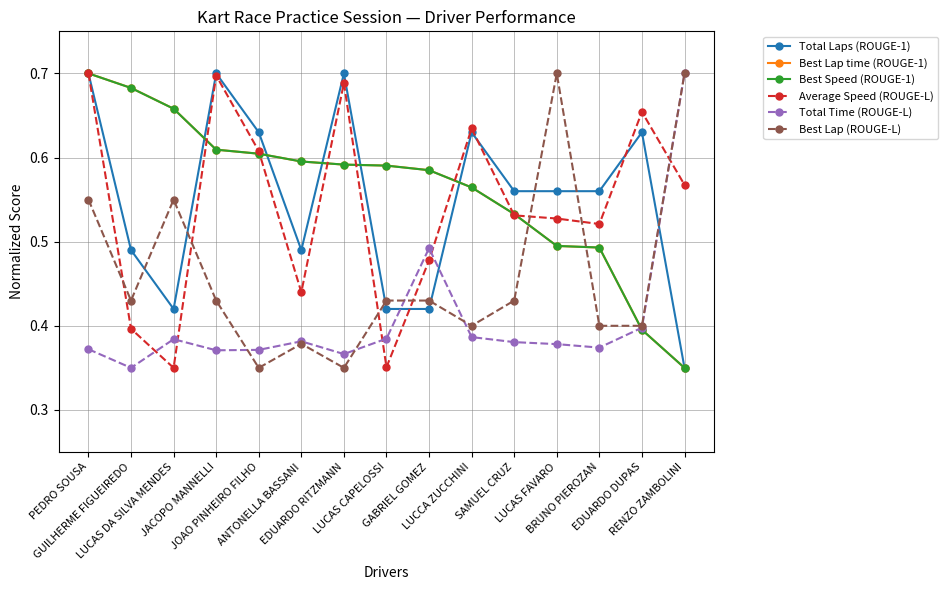

True or false: Total Laps (ROUGE-1) has more than 1 points higher than both neighbors.

True